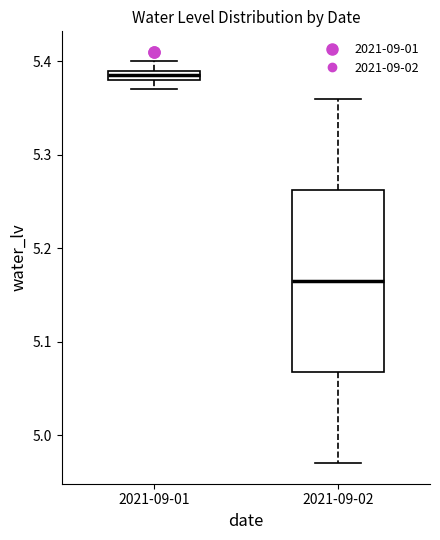

Where is the lower edge of the box for 2021-09-01 on the y-axis? The values are not printed on the chart, so give them approximately, as read against the axis.

5.38